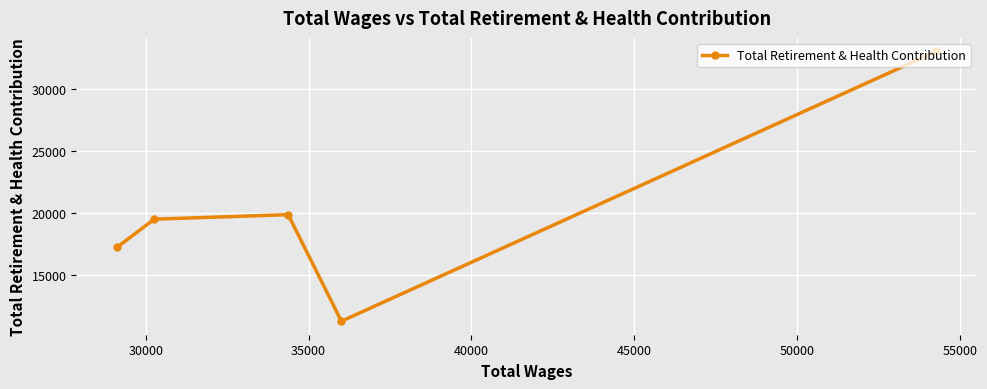

What is the difference between the second highest and minimum values?

8624